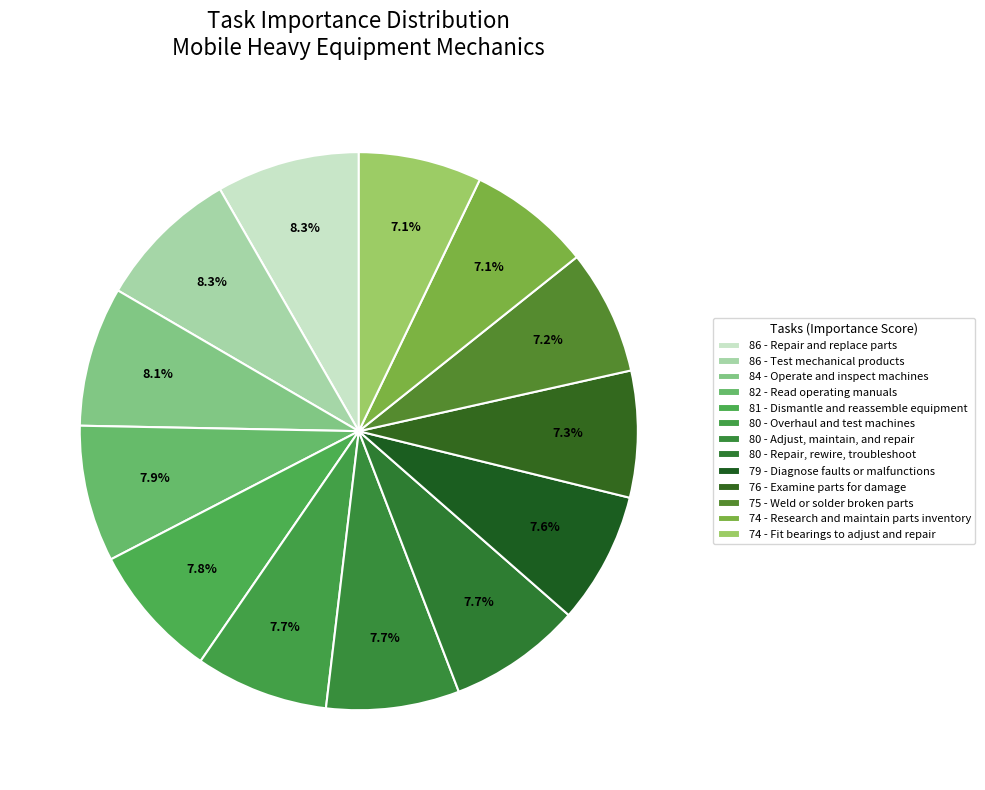

Approximately how many times larger is the value at 74 - Research and maintain parts inventory compared to 79 - Diagnose faults or malfunctions?

0.9